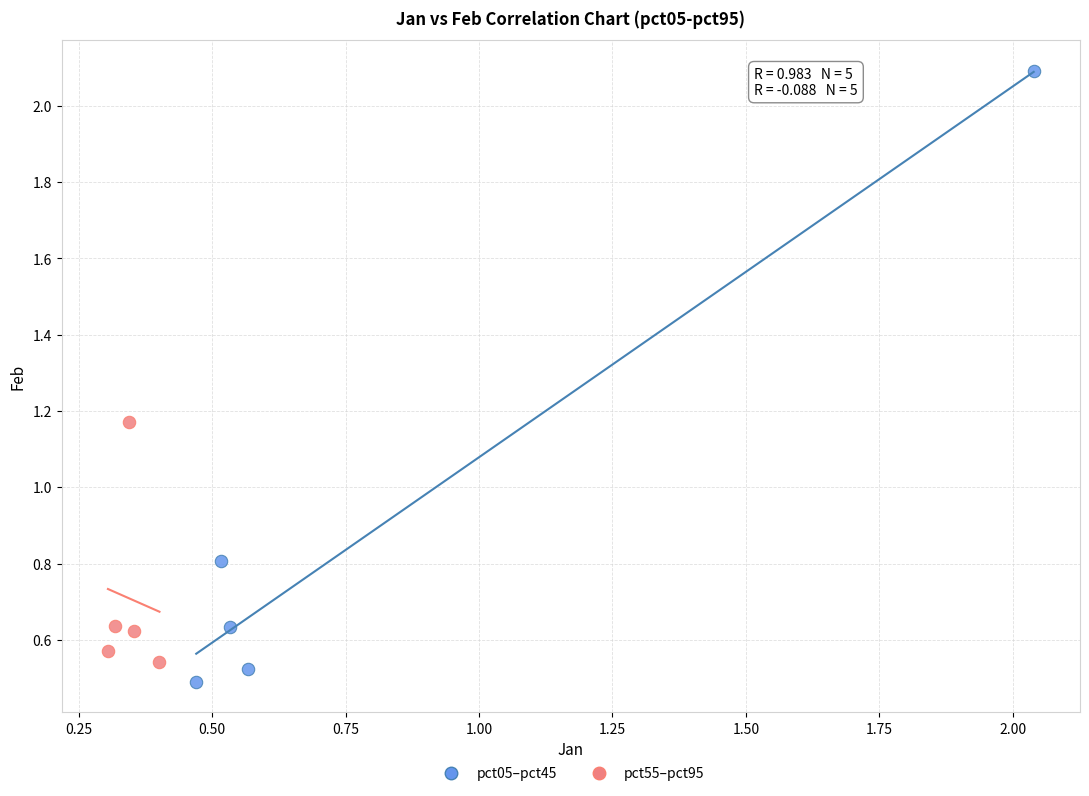

Which series has the largest Y range (max minus min)?

pct05–pct45